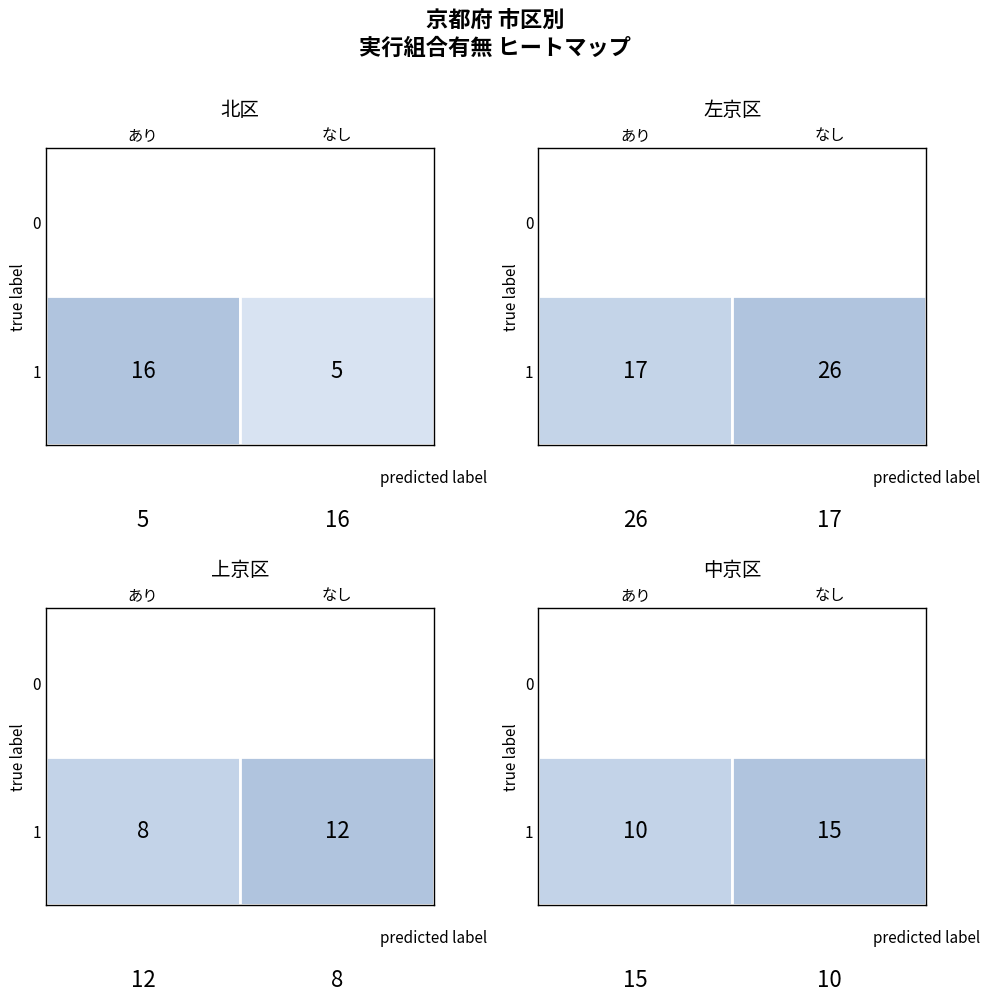

Which has a higher value, 実行組合がない or 実行組合がある?

実行組合がある